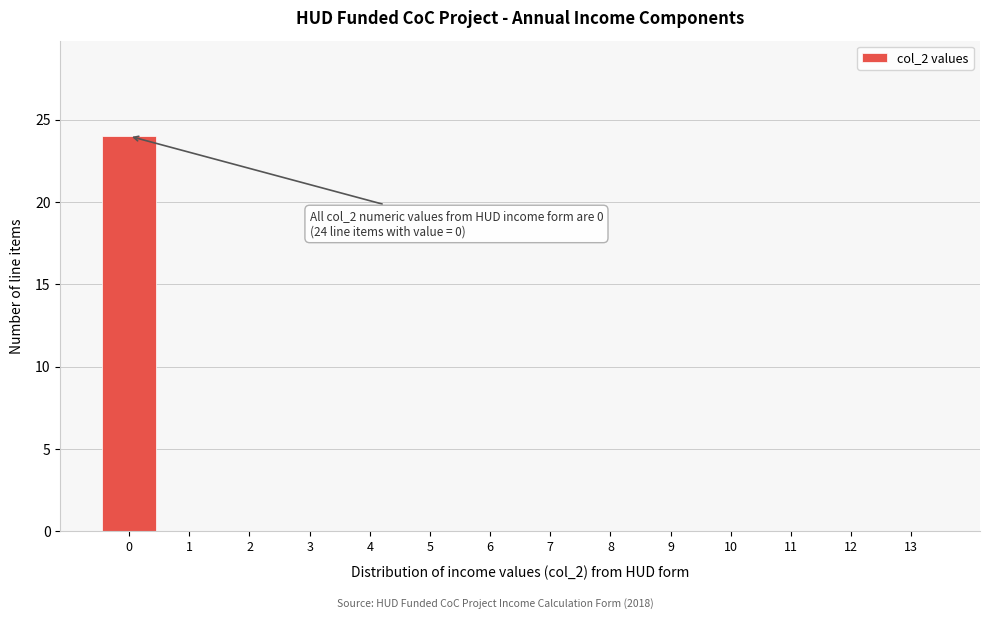

Reading right to left, extract all data points from this chart.

13=0	12=0	11=0	10=0	9=0	8=0	7=0	6=0	5=0	4=0	3=0	2=0	1=0	0=24